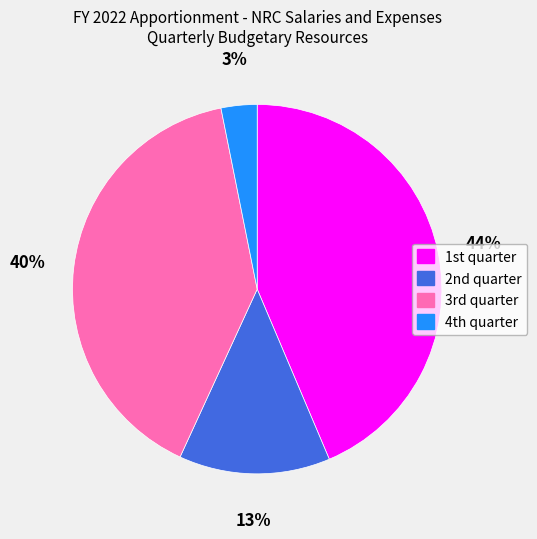

To the nearest percent, what is the average slice percentage?

25%